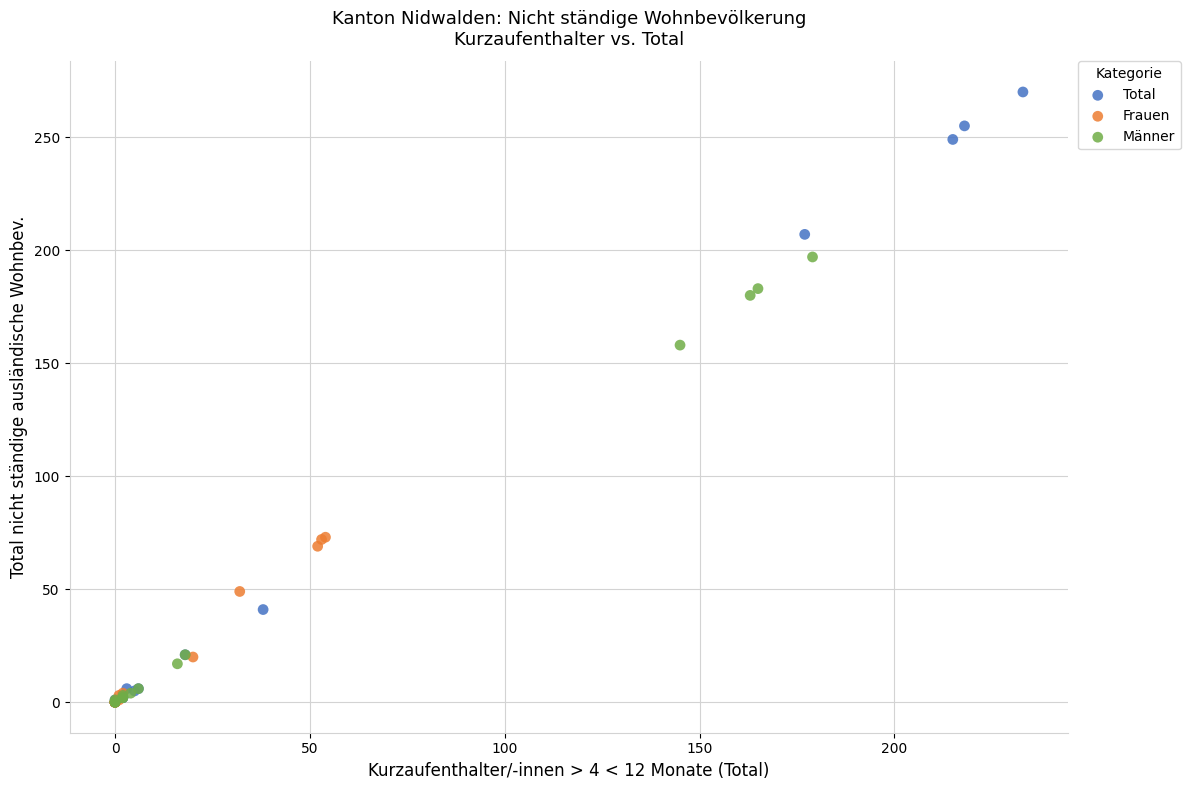

Which series contains the highest Y value?

Total